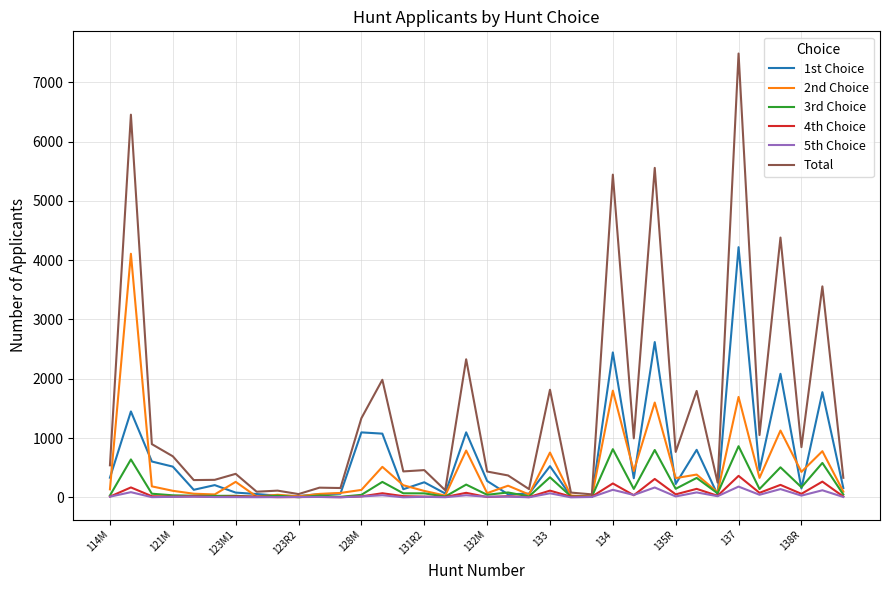

What is the greatest value displayed?

7484